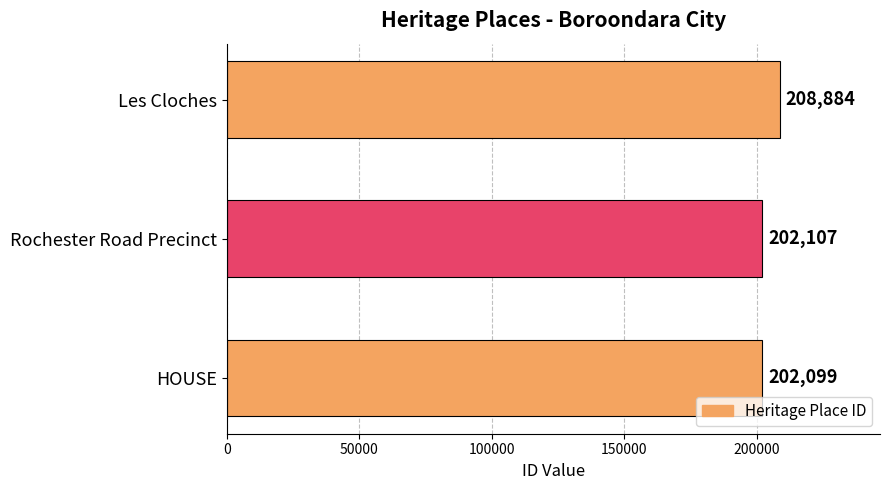

What is the average value?

204363